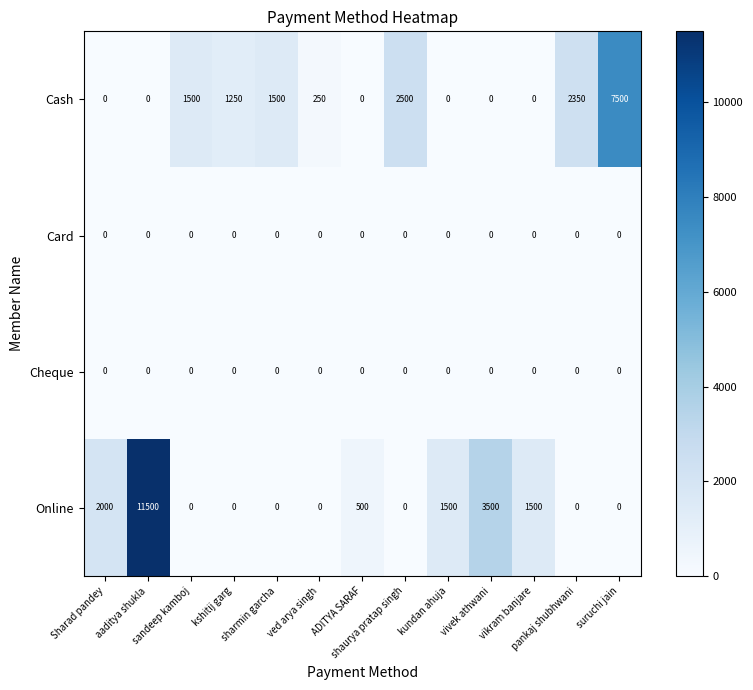

Which series has the widest spread of values?

Online